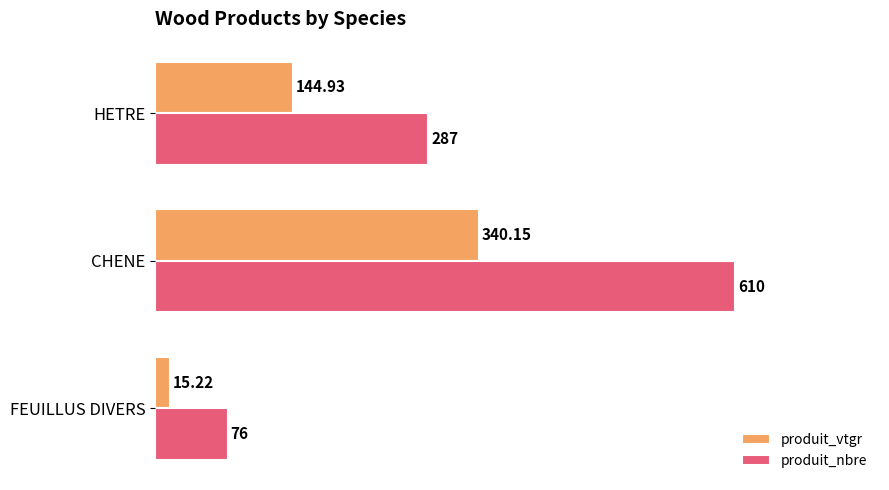

Which label corresponds to the largest value in the chart?

CHENE